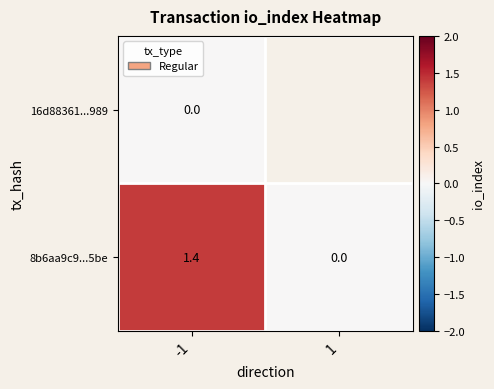

What is the maximum value for 8b6aa9c9...5be?

1.4